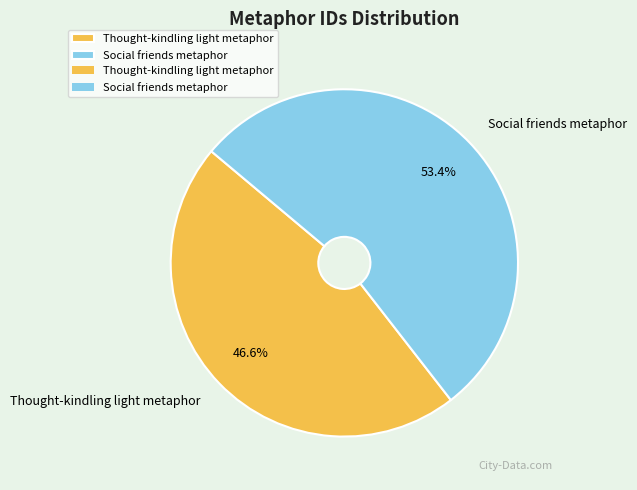

To the nearest percent, what is the average slice percentage?

50%